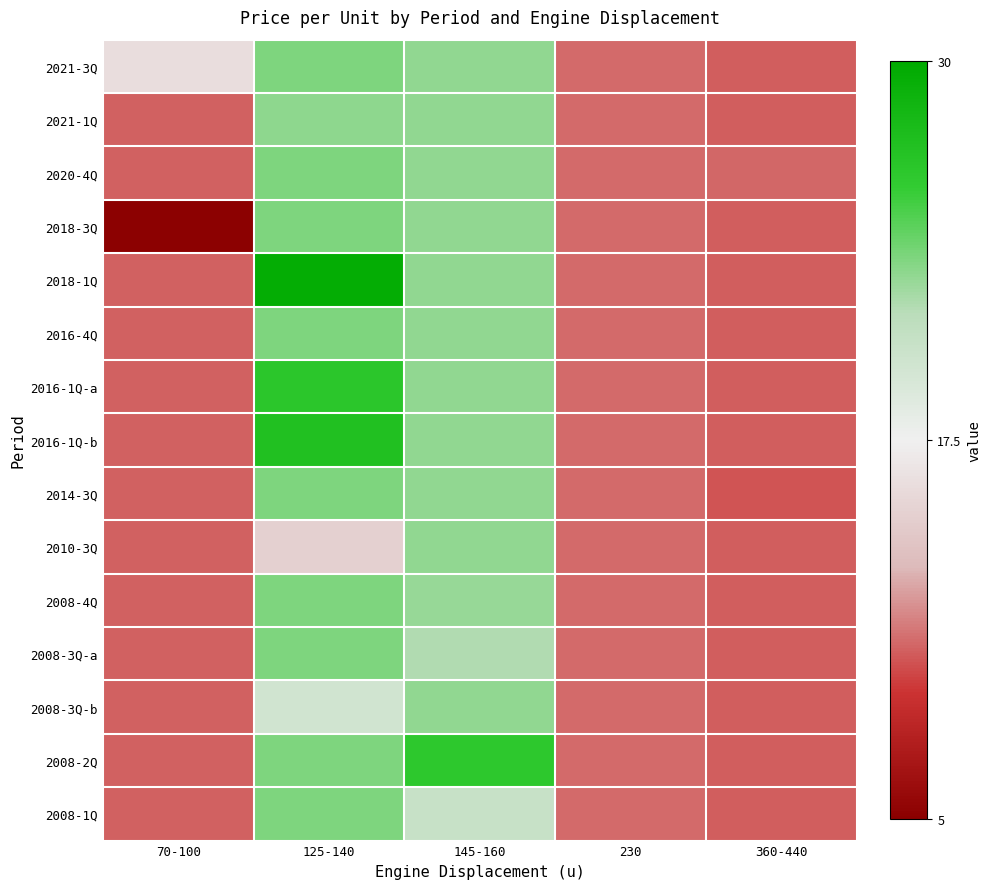

At which category does the chart reach its minimum across all series?

70-100